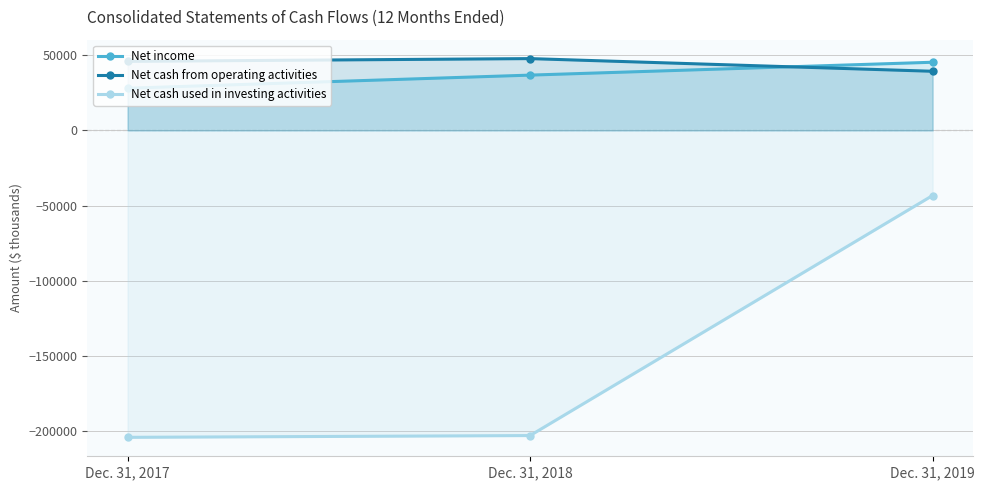

At Dec. 31, 2017, list the series in order from smallest to largest.

Net cash used in investing activities, Net income, Net cash from operating activities